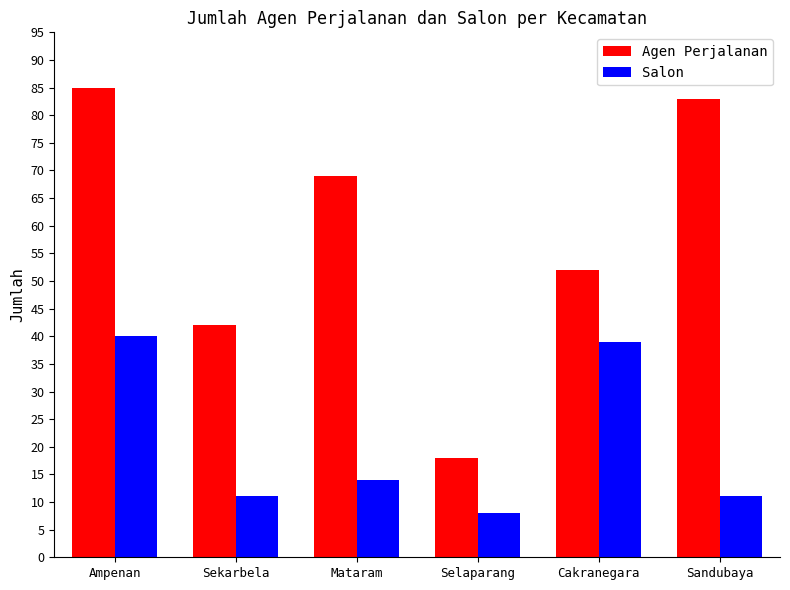

Rank the categories by Agen Perjalanan value from highest to lowest.

Ampenan, Sandubaya, Mataram, Cakranegara, Sekarbela, Selaparang